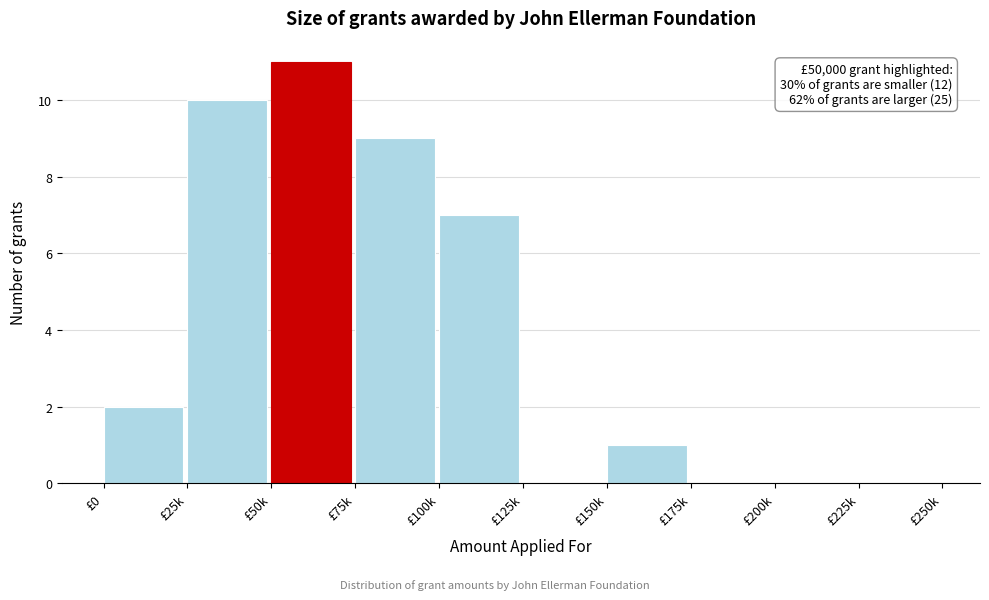

Reading left to right, list all the values displayed in this chart.

£0=2	£25k=10	£50k=11	£75k=9	£100k=7	£125k=0	£150k=1	£175k=0	£200k=0	£225k=0